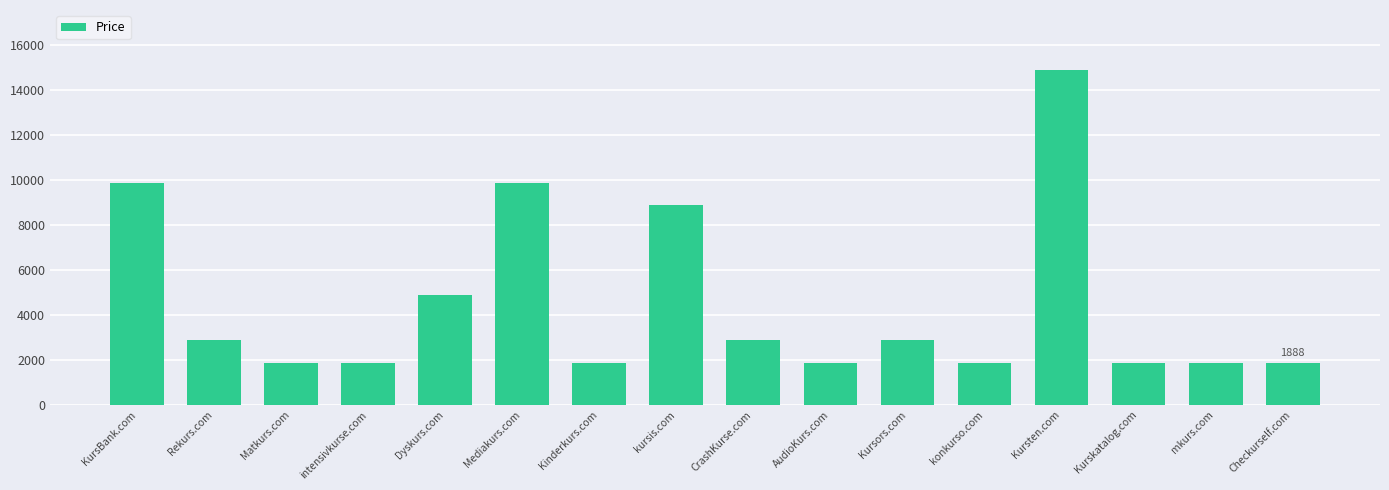

Which has a higher value, Mediakurs.com or AudioKurs.com?

Mediakurs.com